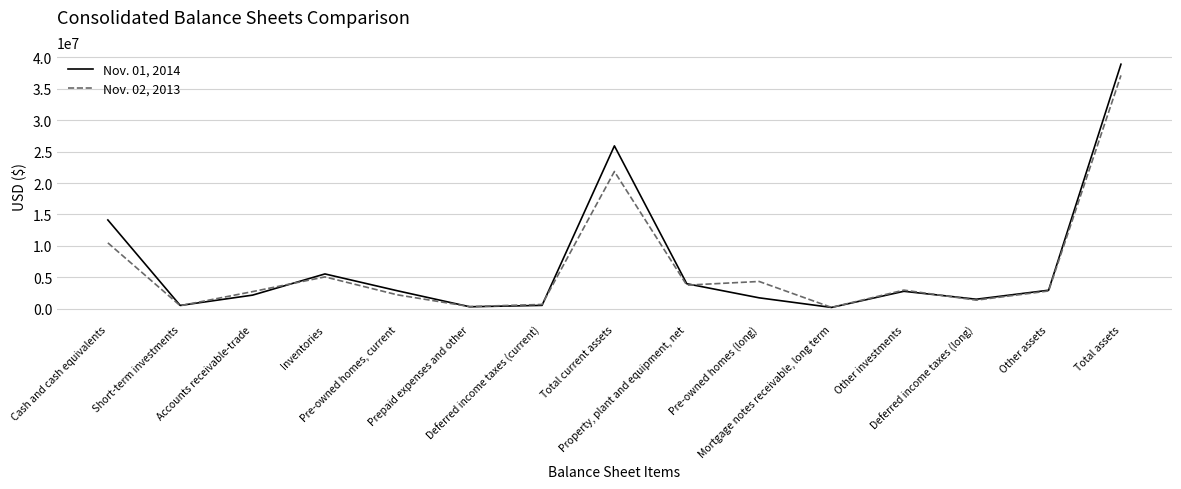

What is the greatest value displayed?

38928105